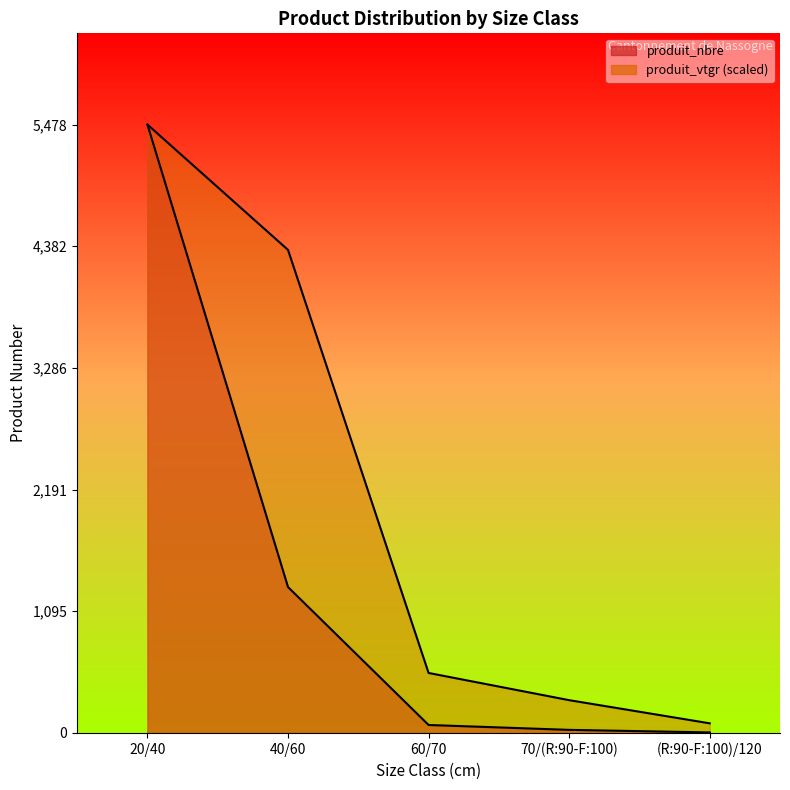

At which label does produit_nbre reach its minimum?

(R:90-F:100)/120